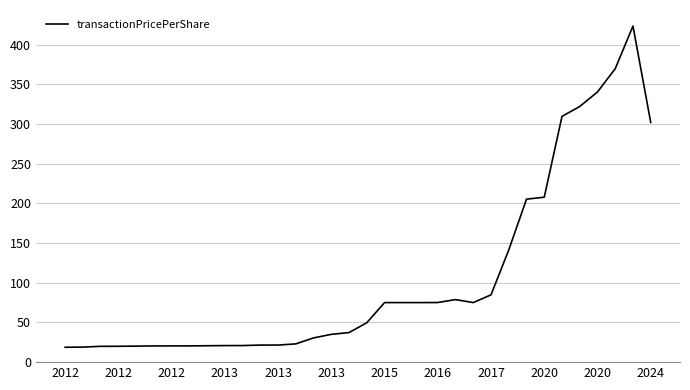

What is the maximum value shown in the chart?

423.3